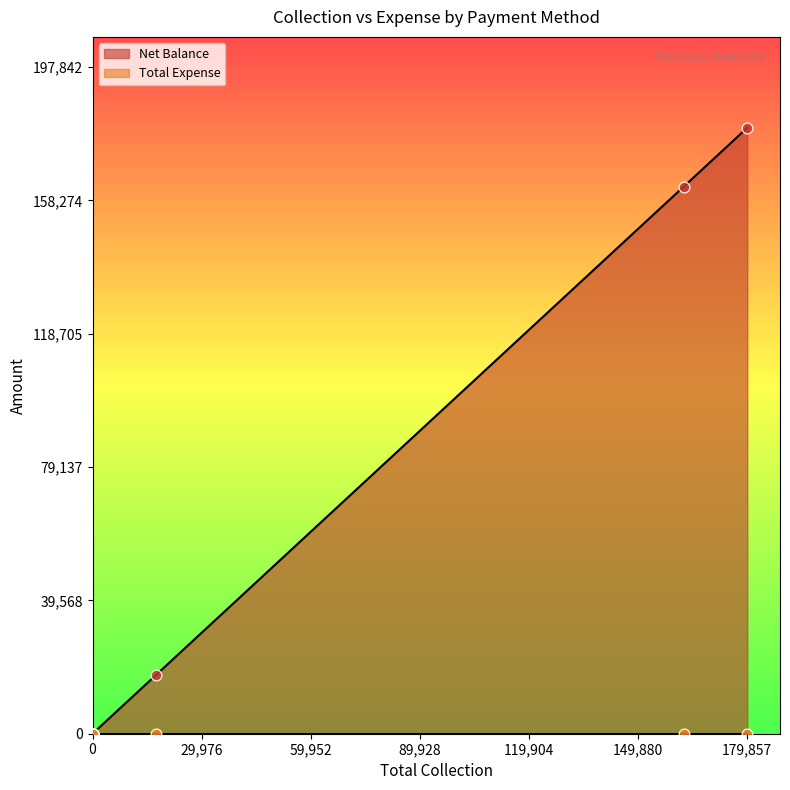

Which series has the largest total across all categories?

Net Balance